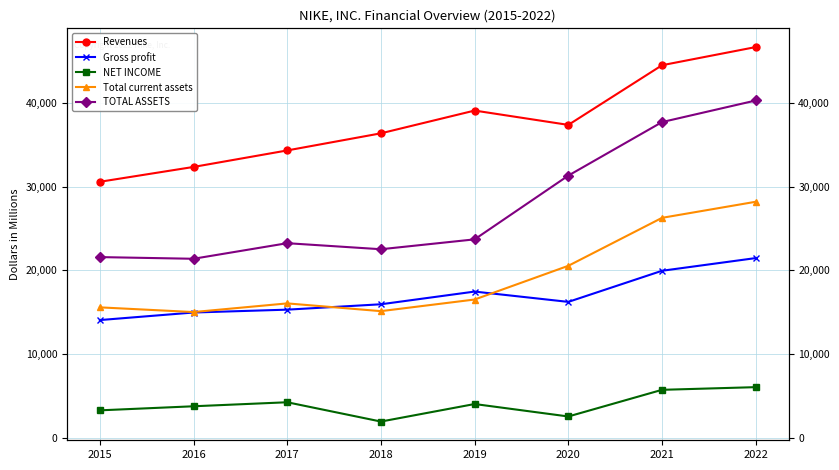

What is the highest value of the TOTAL ASSETS series?

40321